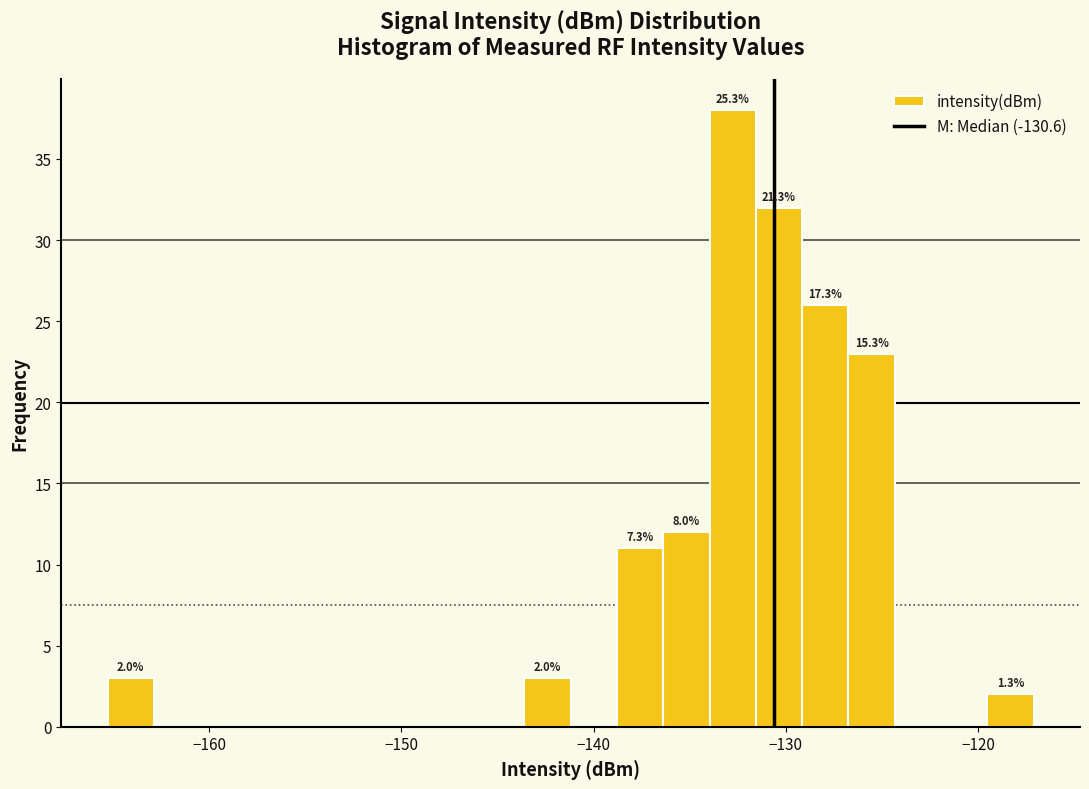

Read against the x-axis, roughly where is the centre of the tallest bar?

-133